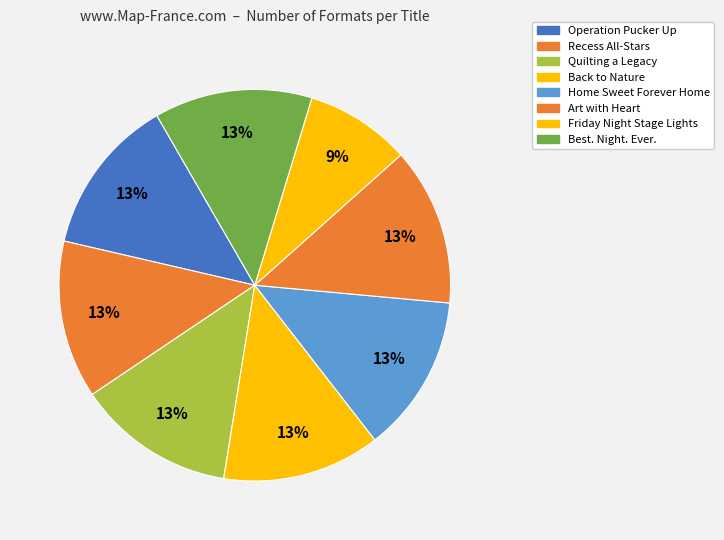

Combined, do Friday Night Stage Lights and Best. Night. Ever. account for over 50%?

No